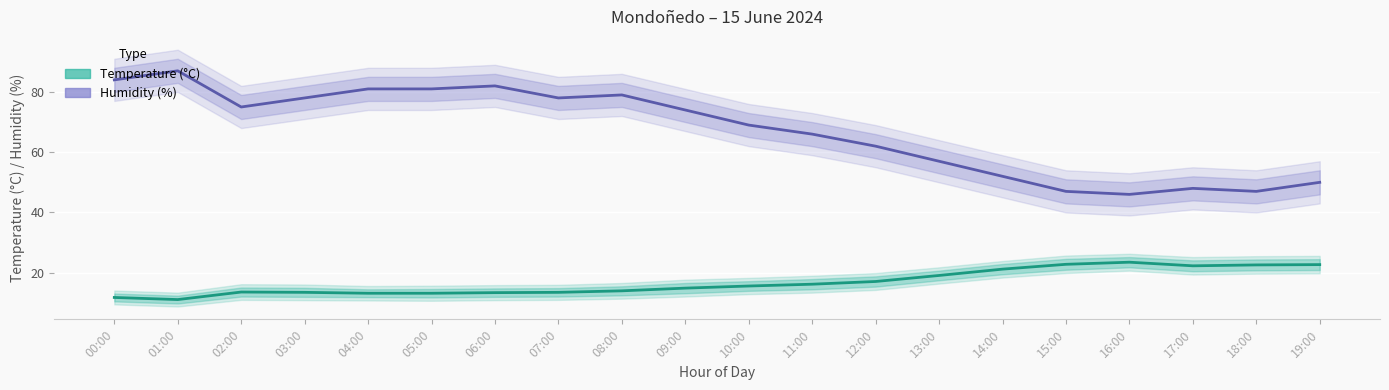

At which label does Humidity (%) reach its peak?

01:00